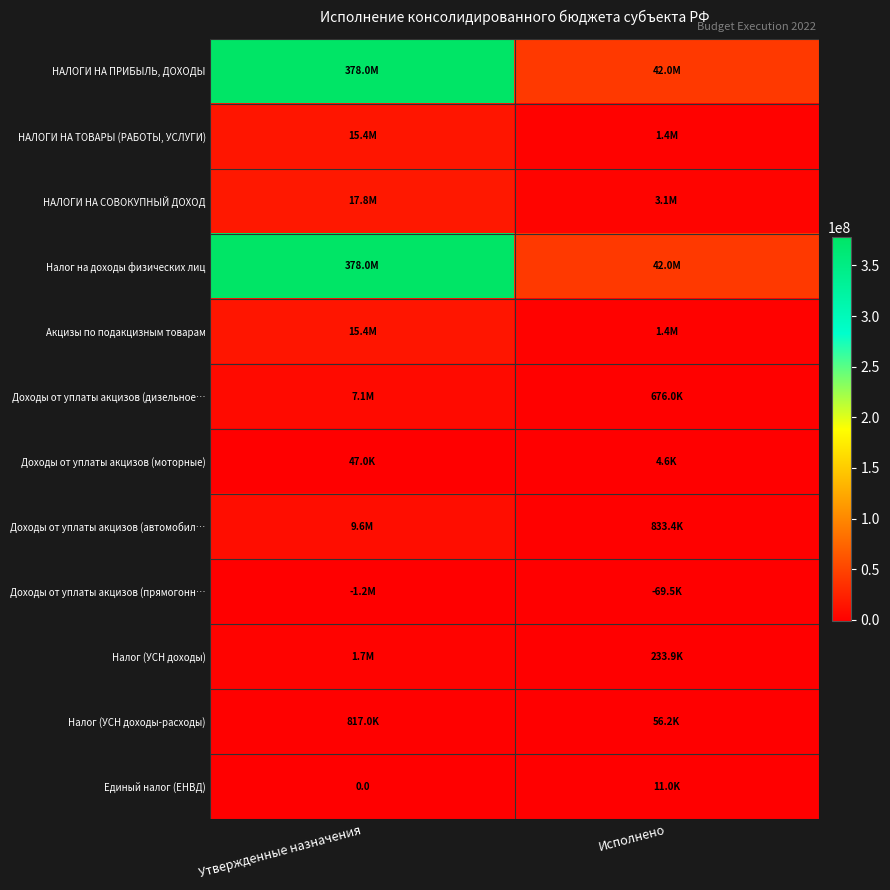

What is the total value across all series at Исполнено?

91643870.5